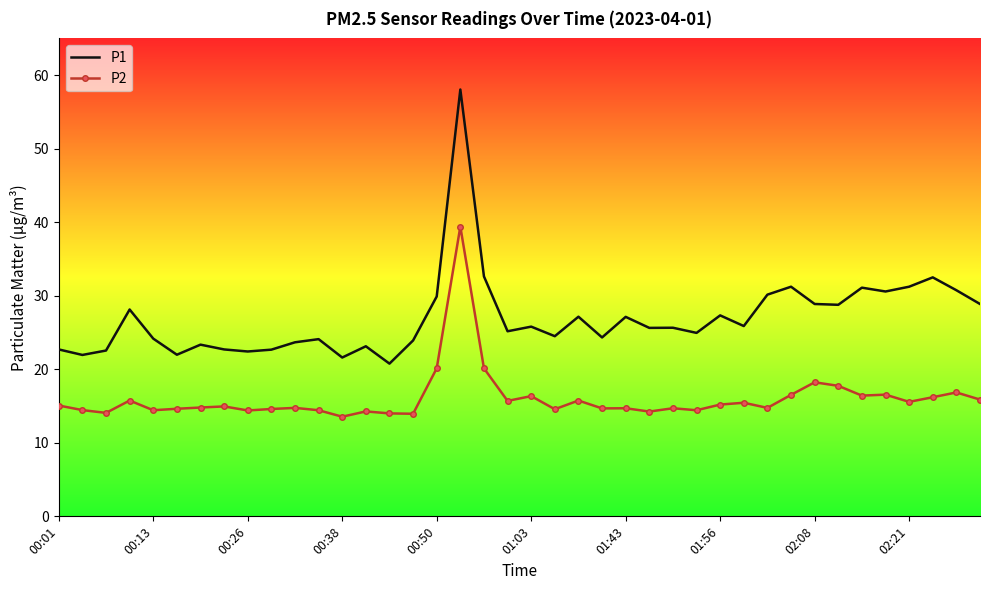

List the series in order of their overall mean, lowest first.

P2, P1